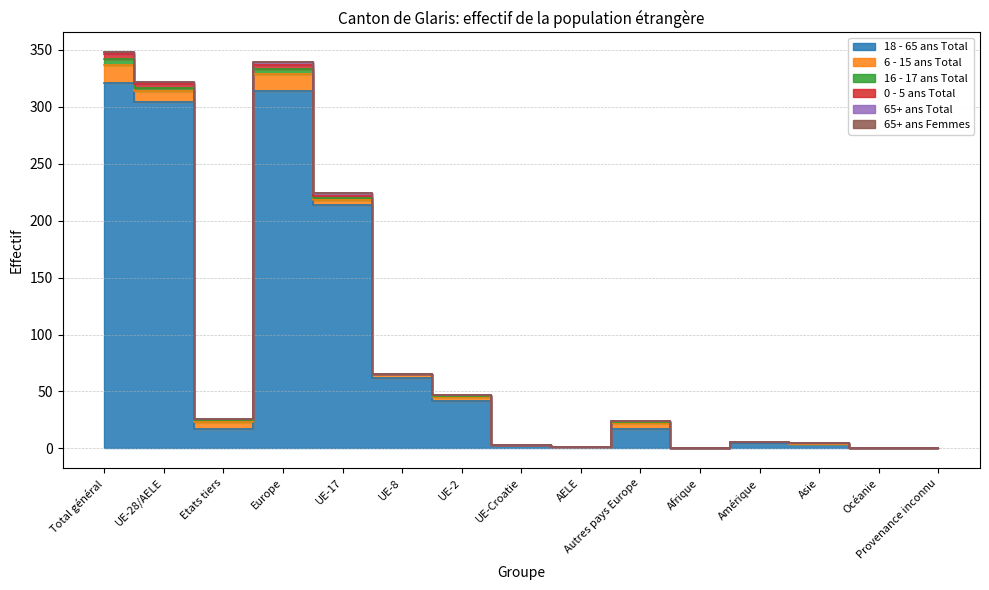

Which series has the largest total across all categories?

18 - 65 ans Total